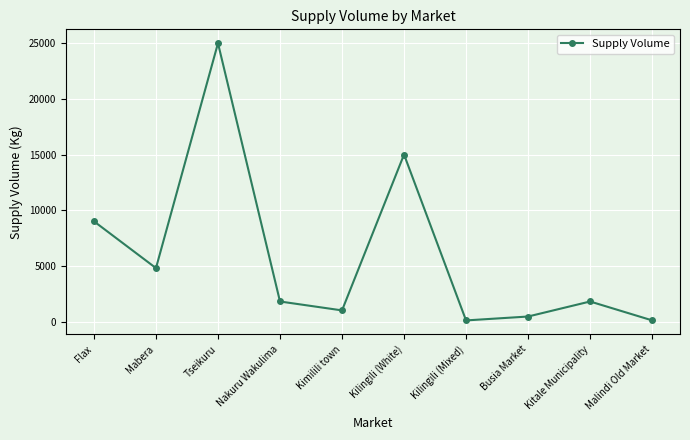

What is the label of the 10th point from the right?

Flax